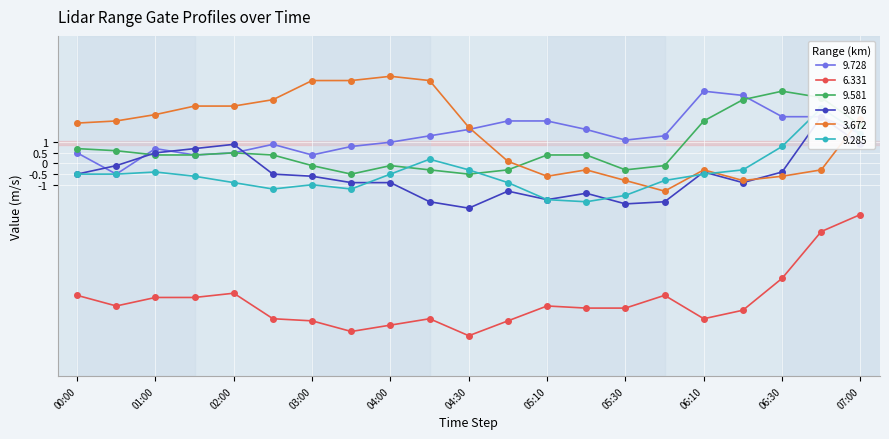

Which category has the highest value in the 9.876 series?

06:40